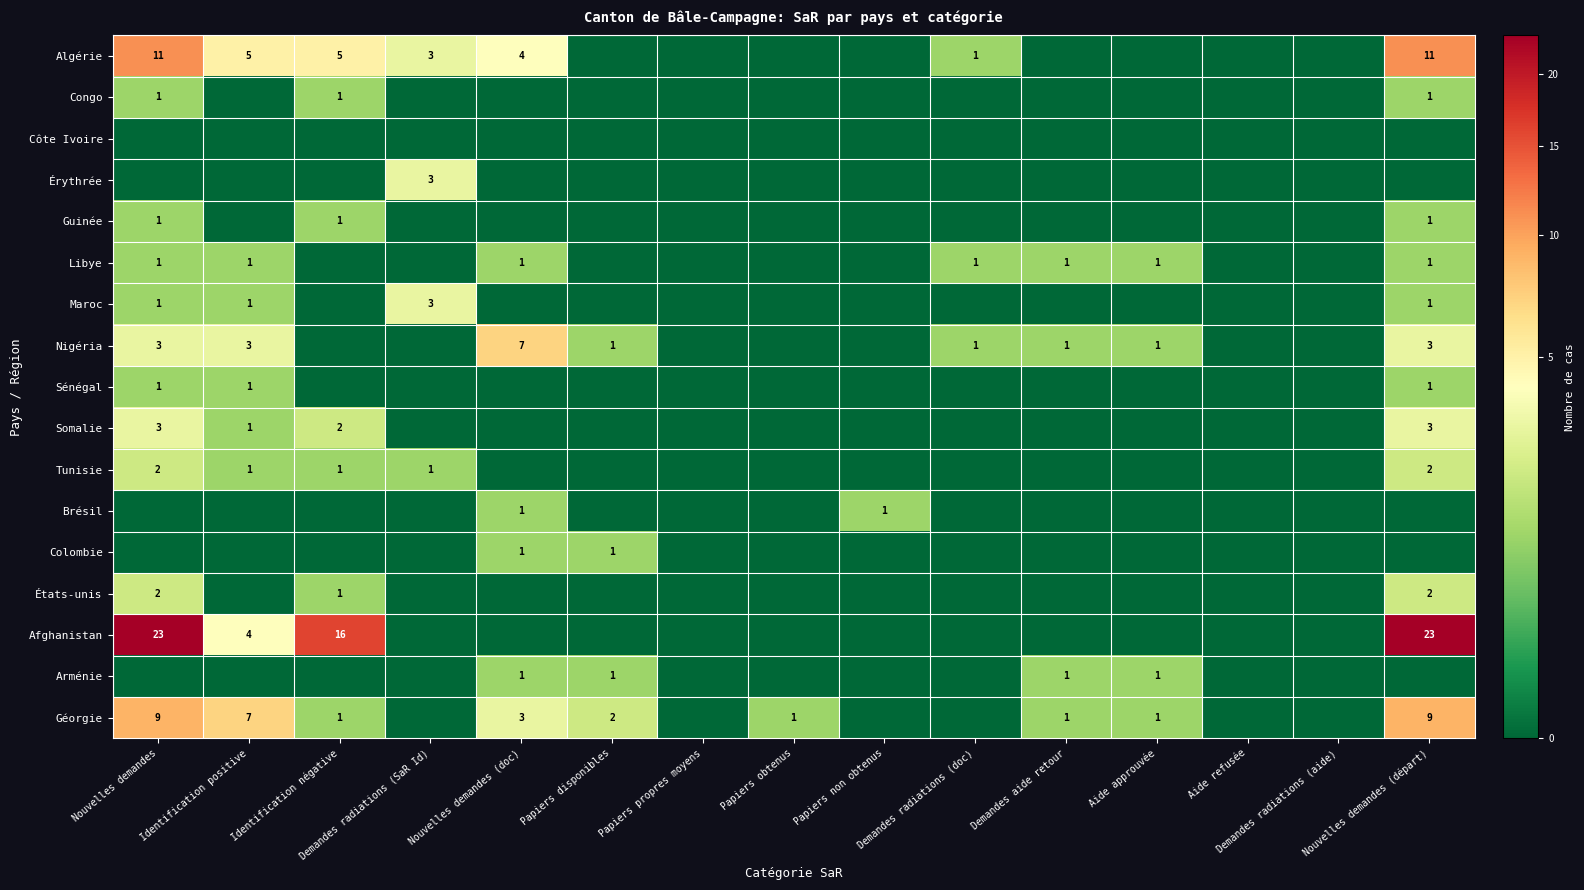

True or false: Libye has a value of 1 at Nouvelles demandes (doc).

True